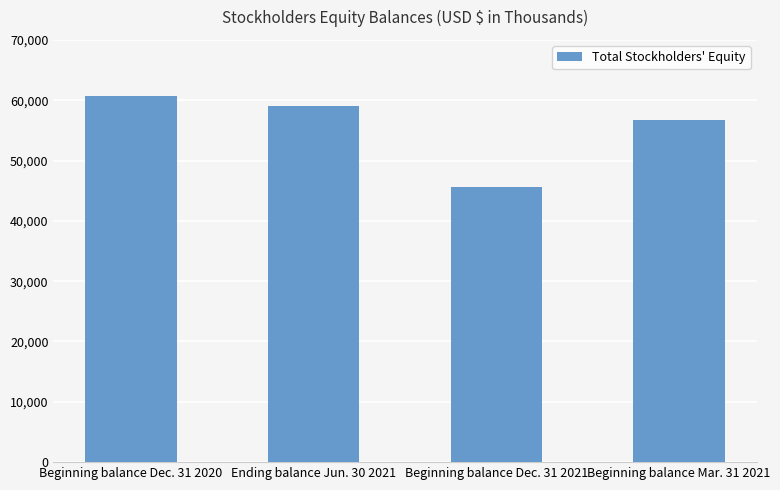

True or false: the data shows 23215 at Beginning balance Dec. 31 2020.

False